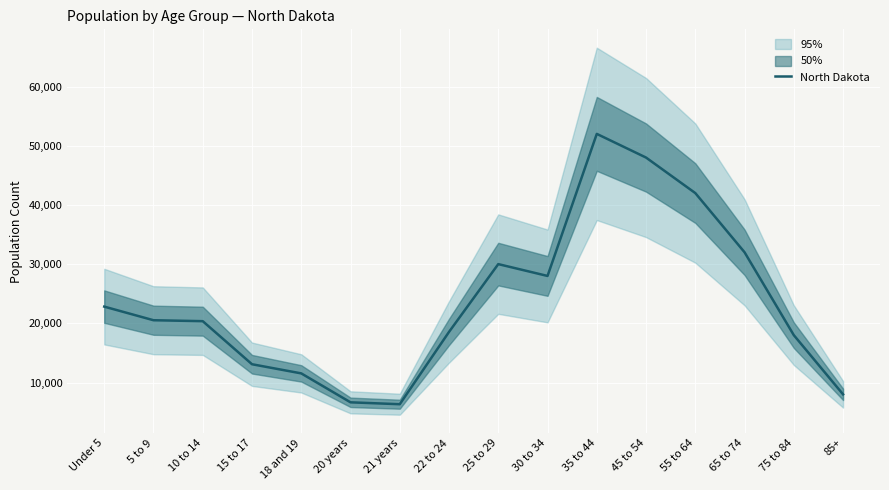

Where is the data nearest to the value 29166?

25 to 29